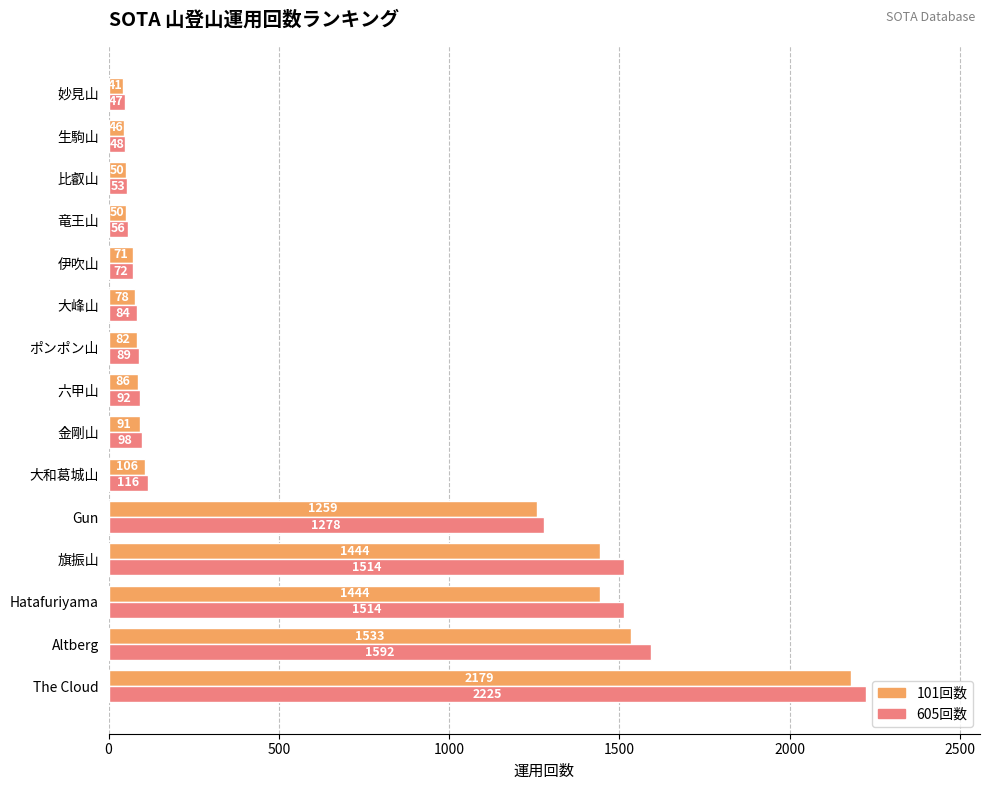

What is the difference between the highest and lowest values at 竜王山?

6